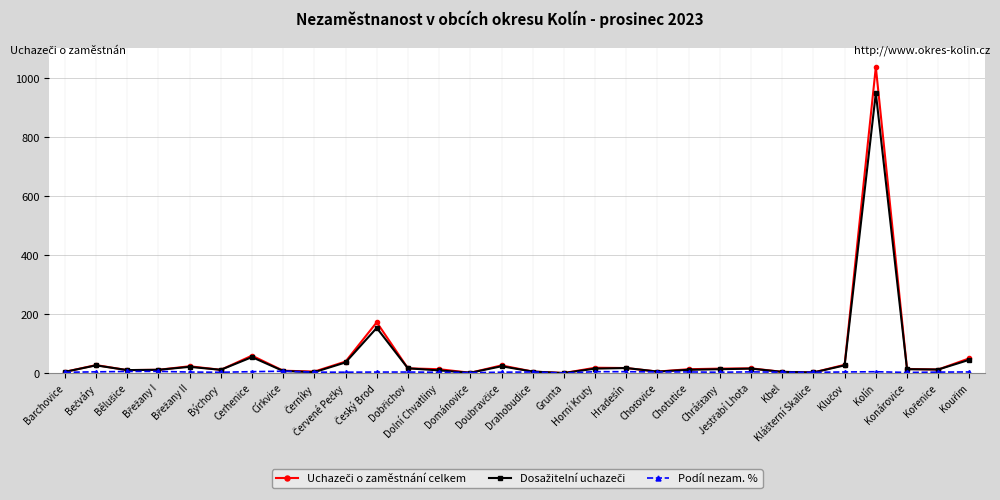

What is the maximum value shown in the chart?

1037.0